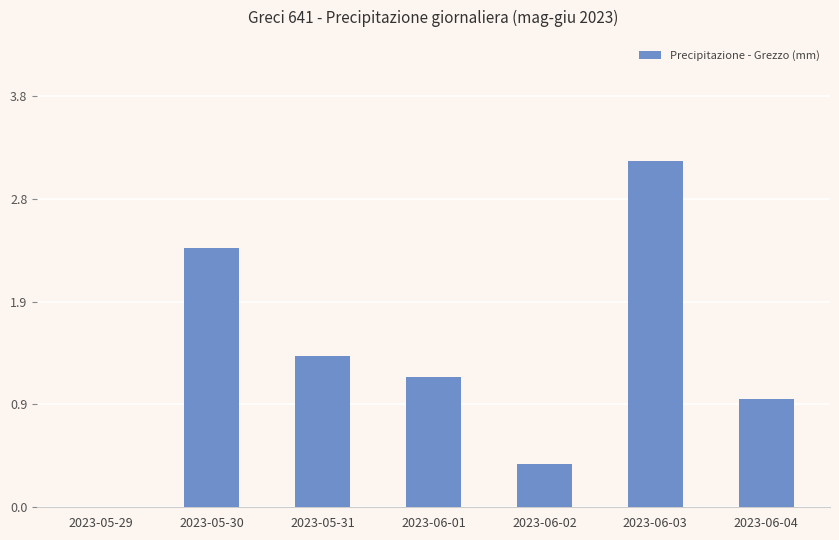

What is the change in value from 2023-05-29 to 2023-06-01?

+1.2